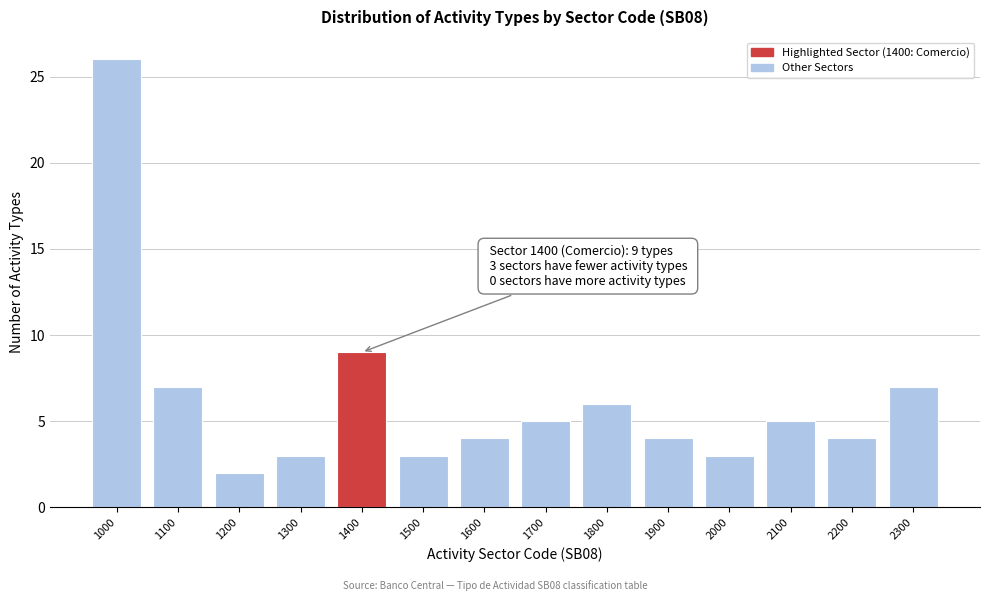

Reading left to right, list all the values displayed in this chart.

1000=26	1100=7	1200=2	1300=3	1400=9	1500=3	1600=4	1700=5	1800=6	1900=4	2000=3	2100=5	2200=4	2300=7